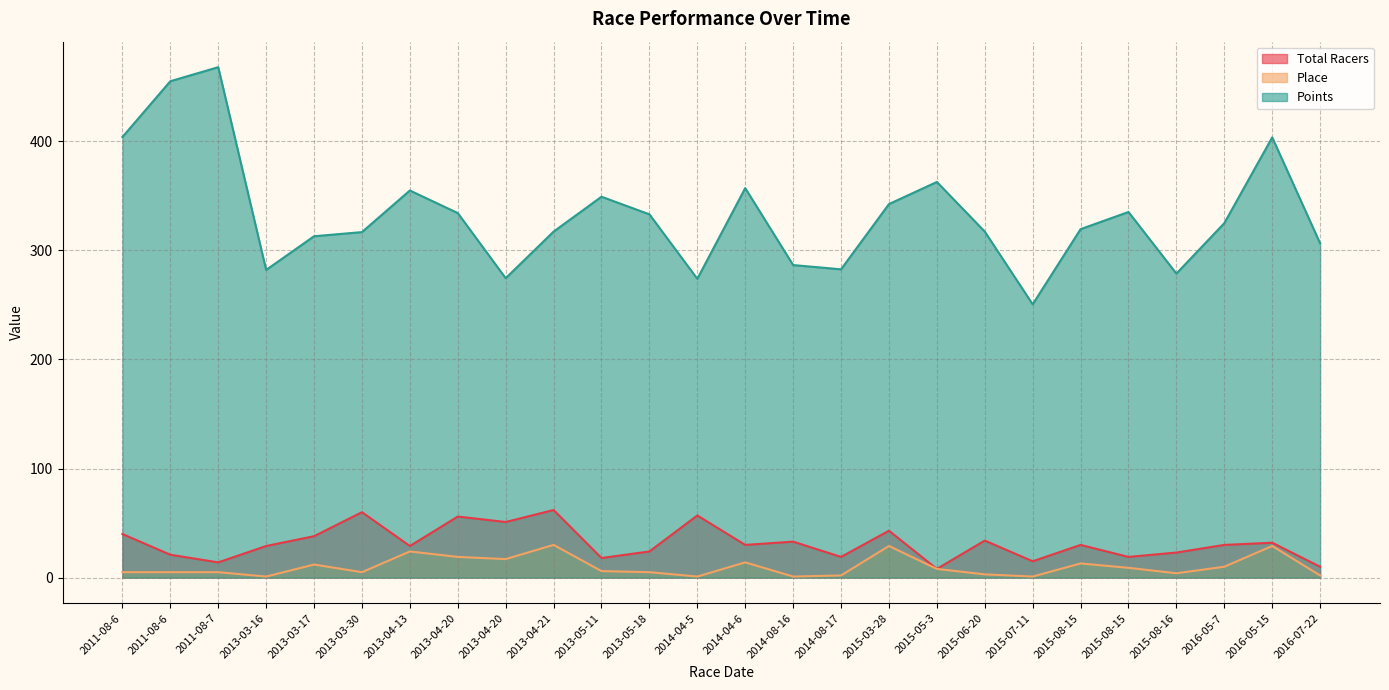

What is the label of the 6th point from the right?

2015-08-15